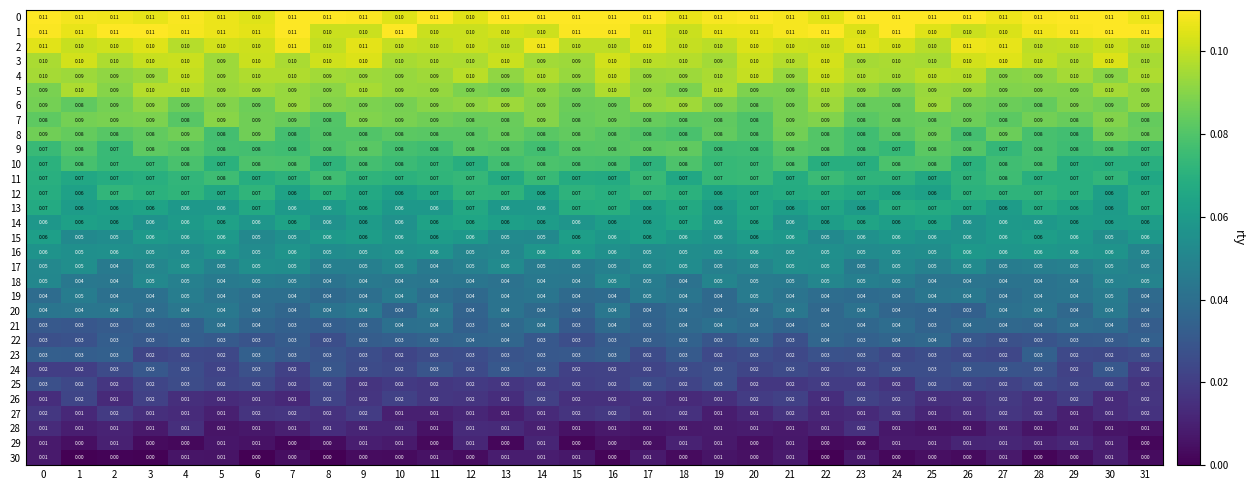

Is the value of 4 at 20 greater than the value of 28 at 13?

Yes